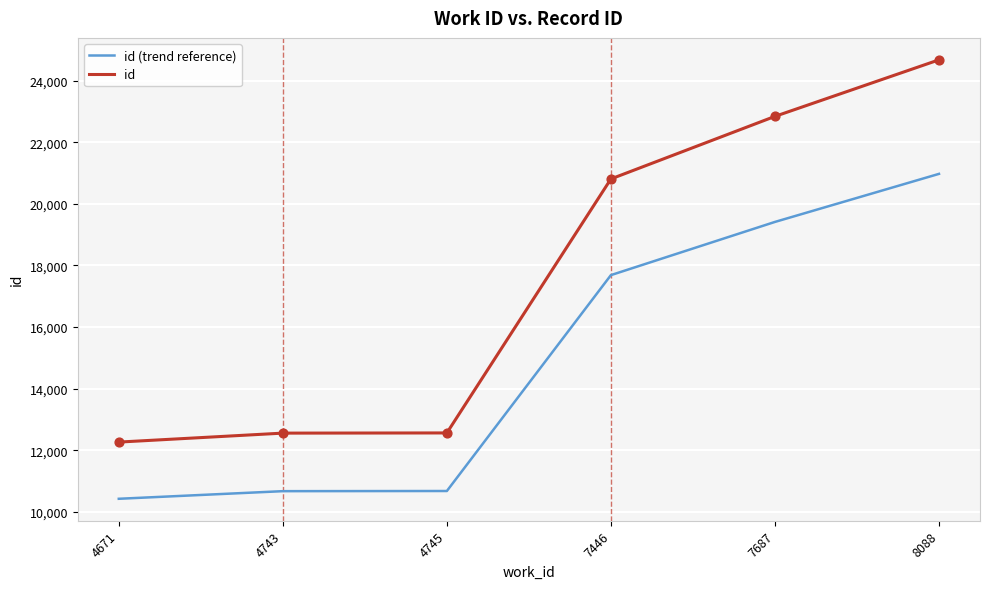

What is the total value across all series at 8088?

45648.8